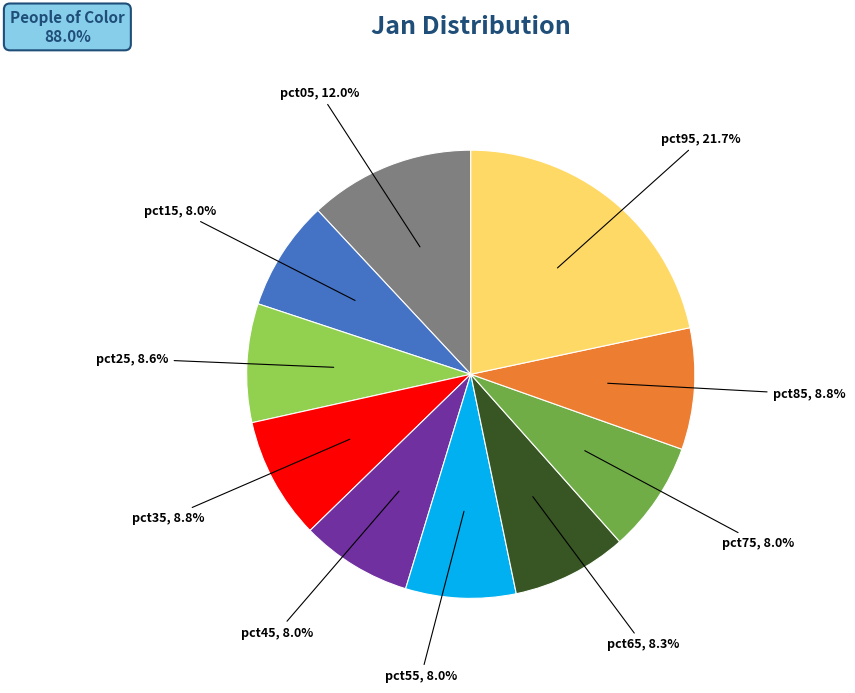

To the nearest percent, what is the average slice percentage?

10%